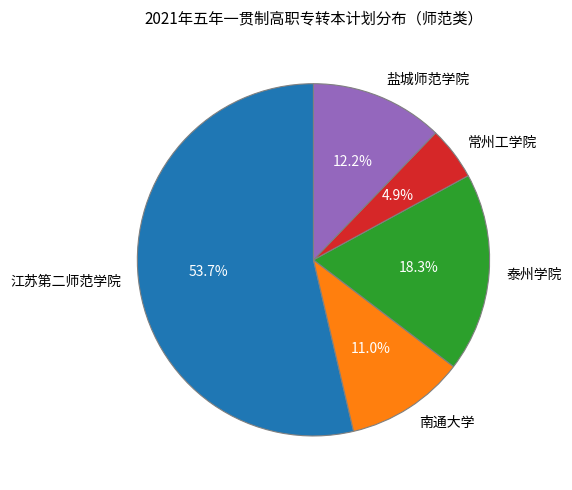

Does any single category account for the majority?

Yes